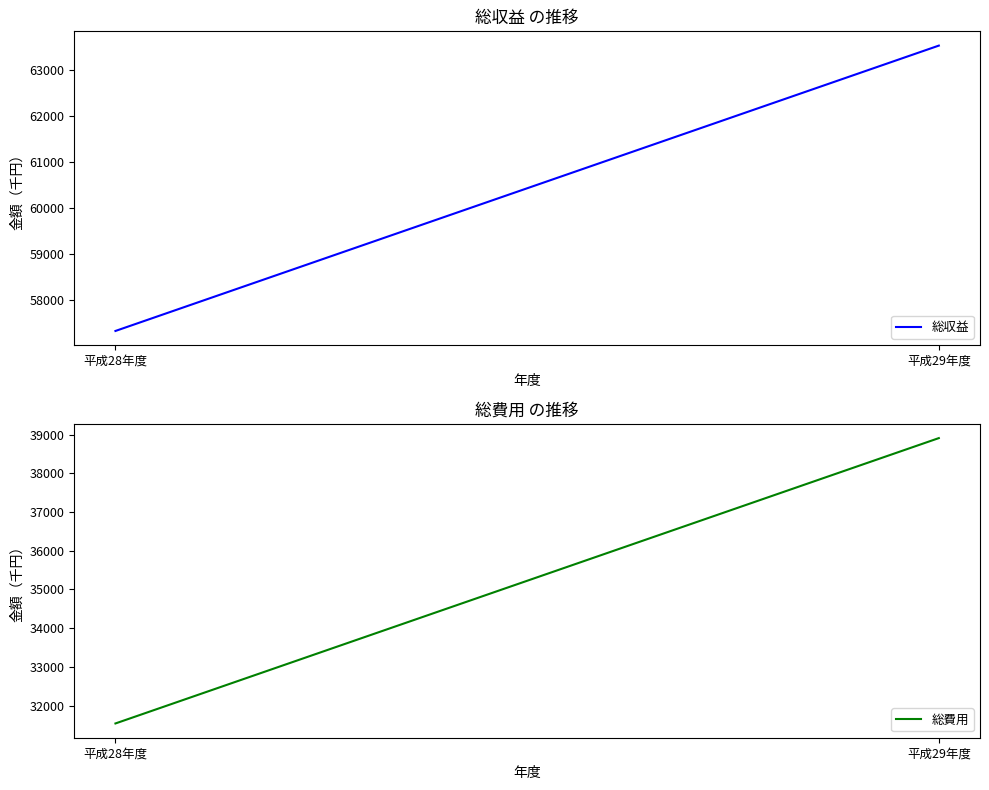

What is the label of the 2nd point from the left?

平成29年度